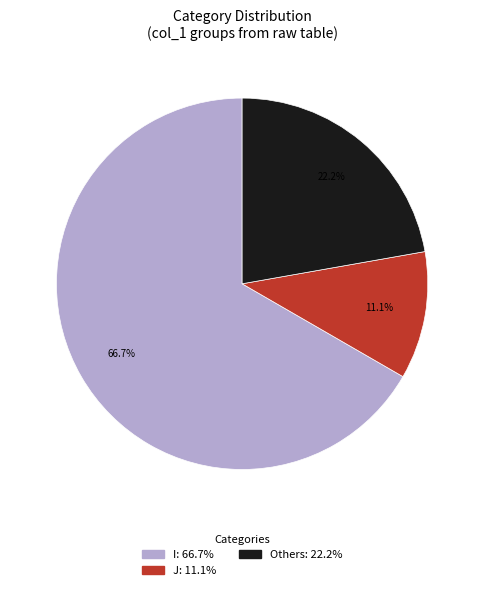

Count the number of slices in the pie.

3